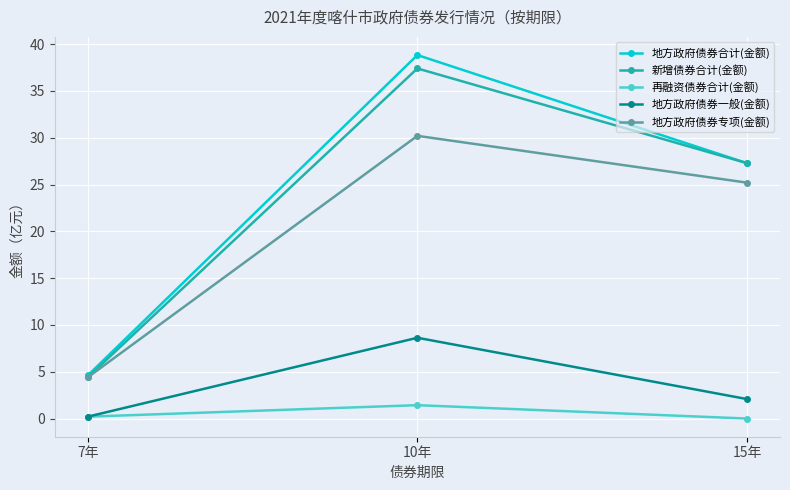

What is the greatest value displayed?

38.8